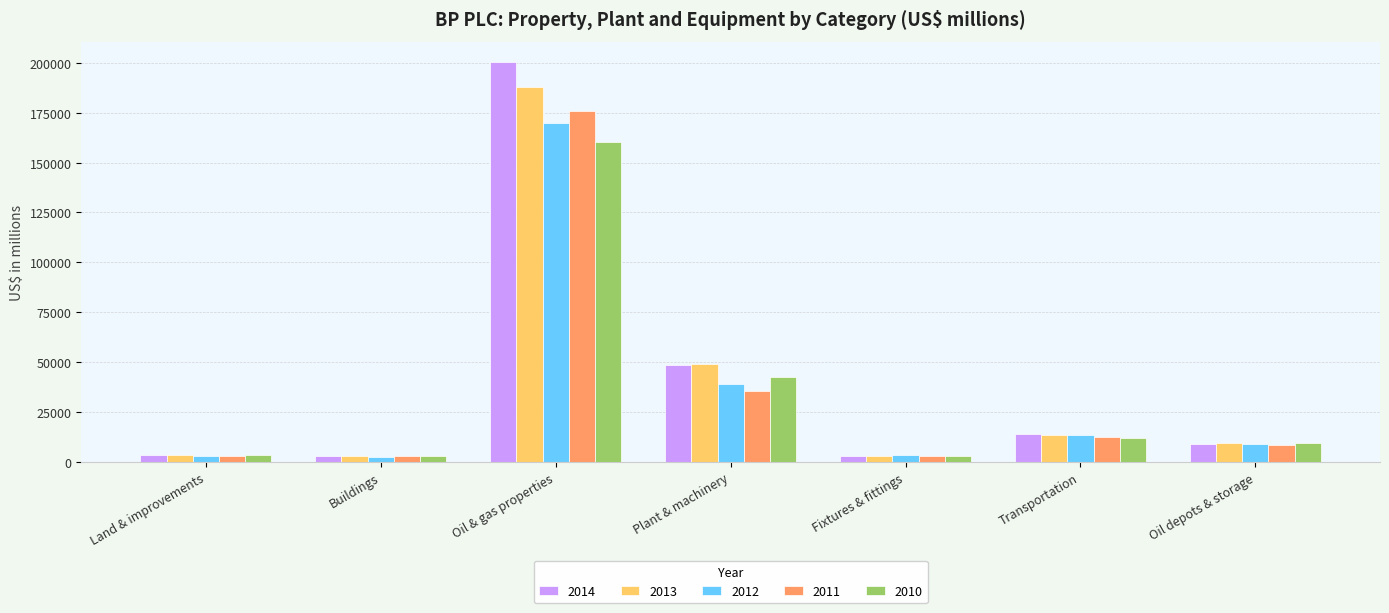

Is the value of 2010 at Plant & machinery greater than the value of 2012 at Oil depots & storage?

Yes